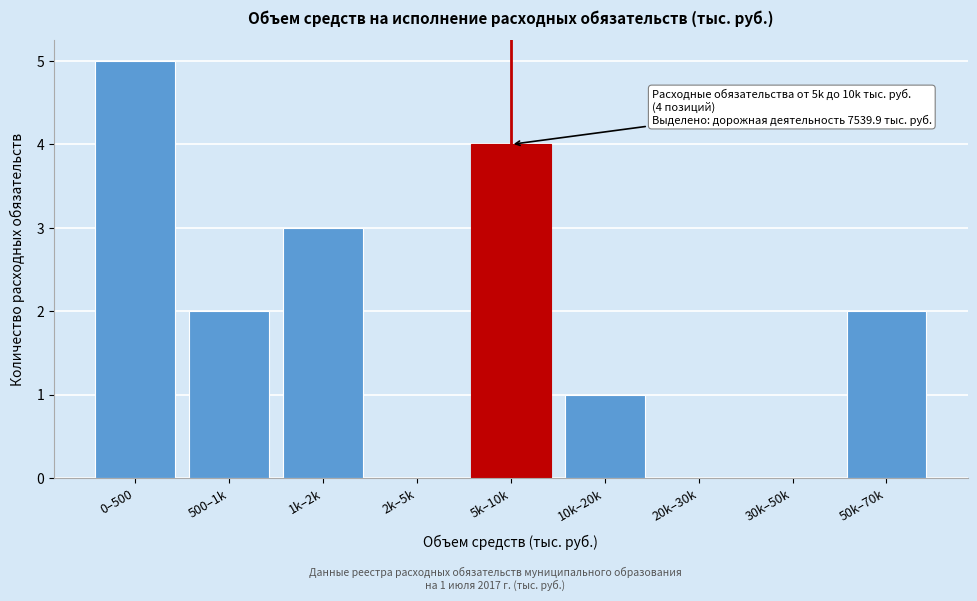

Reading left to right, extract all data points from this chart.

0–500=5	500–1k=2	1k–2k=3	2k–5k=0	5k–10k=4	10k–20k=1	20k–30k=0	30k–50k=0	50k–70k=2